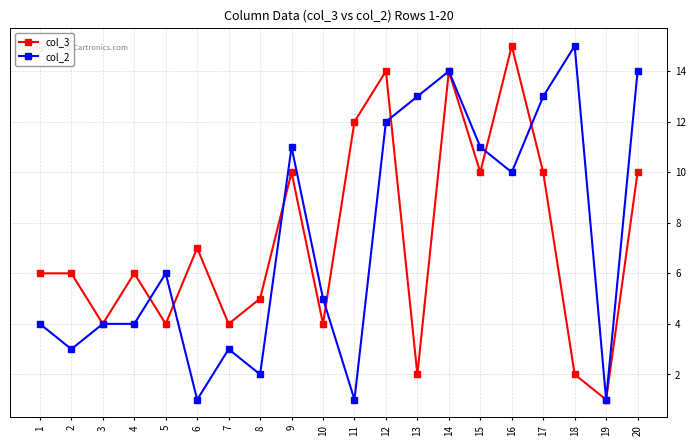

Reading left to right, what are all the values shown in this chart?

col_3: 1=6	2=6	3=4	4=6	5=4	6=7	7=4	8=5	9=10	10=4	11=12	12=14	13=2	14=14	15=10	16=15	17=10	18=2	19=1	20=10
col_2: 1=4	2=3	3=4	4=4	5=6	6=1	7=3	8=2	9=11	10=5	11=1	12=12	13=13	14=14	15=11	16=10	17=13	18=15	19=1	20=14